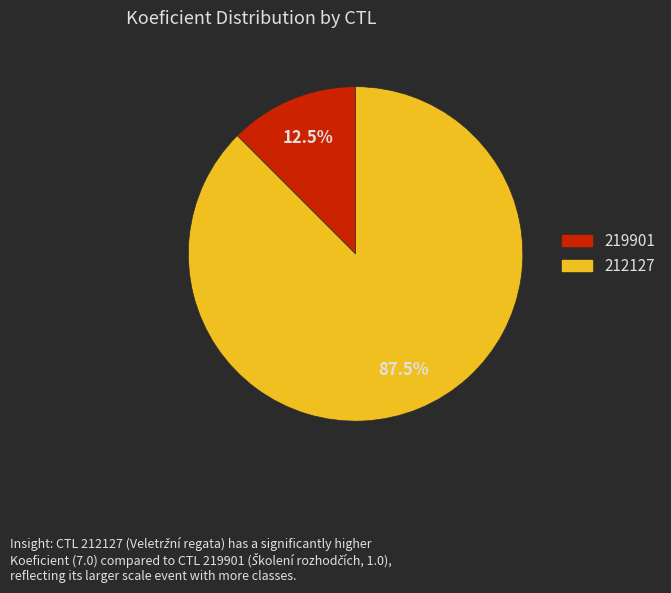

Is there a majority slice in this chart?

Yes